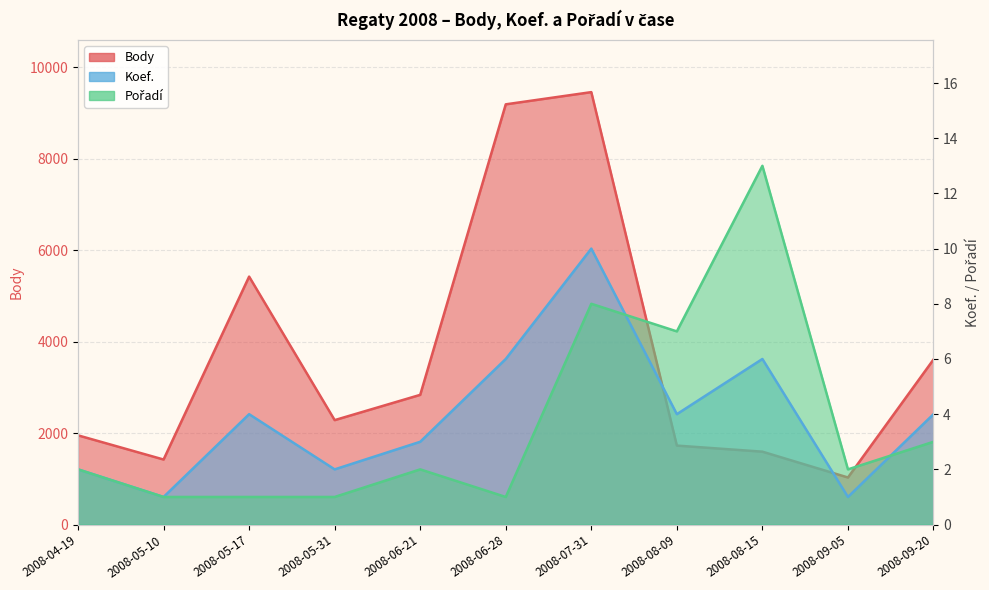

Is the value of Pořadí at 2008-04-19 greater than the value of Koef. at 2008-05-31?

No